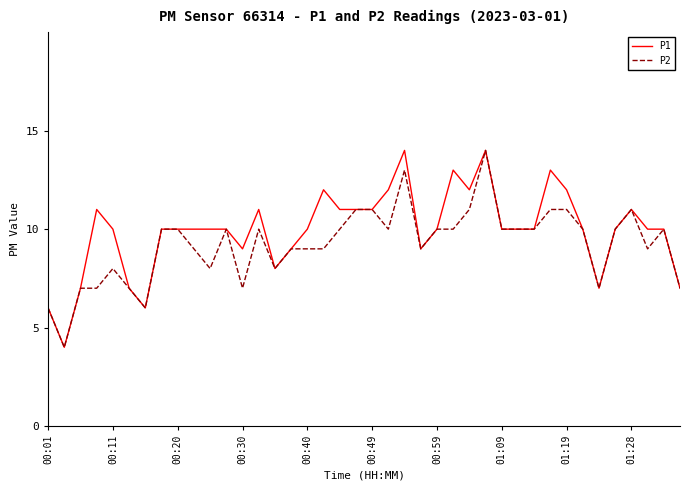

What is the minimum value for P1?

4